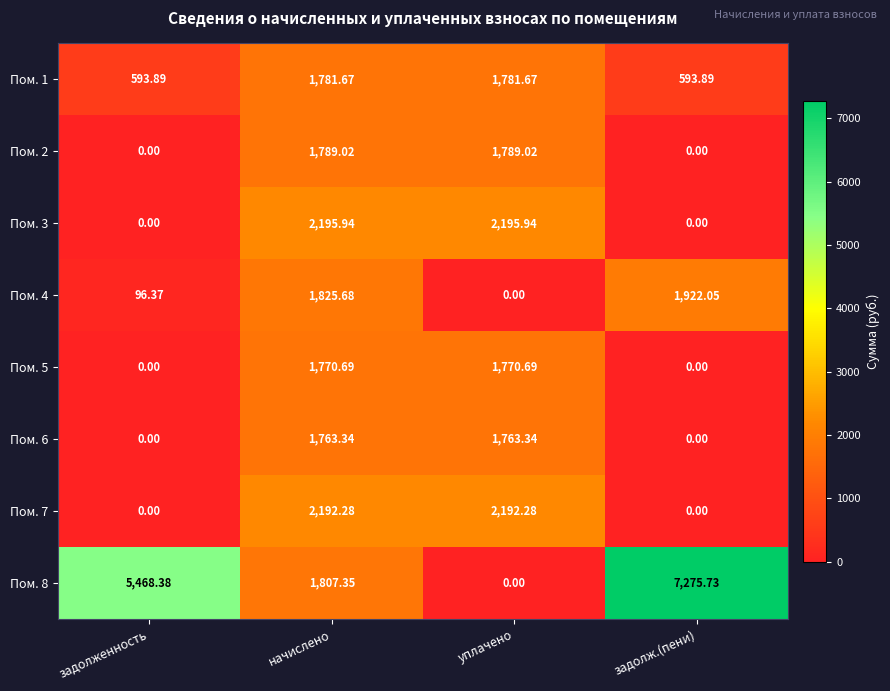

At which category is the sum across all series the highest?

начислено